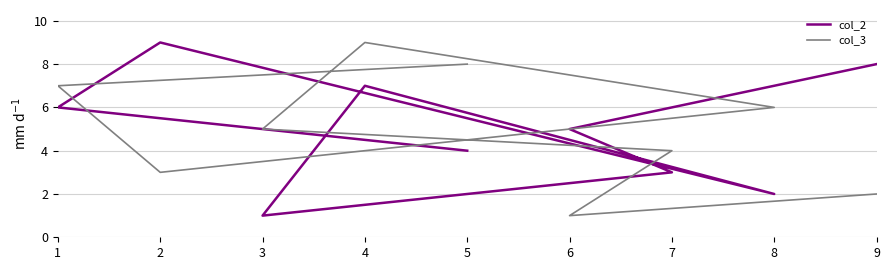

In col_3, how many points are lower than both neighbors (excluding endpoints)?

2